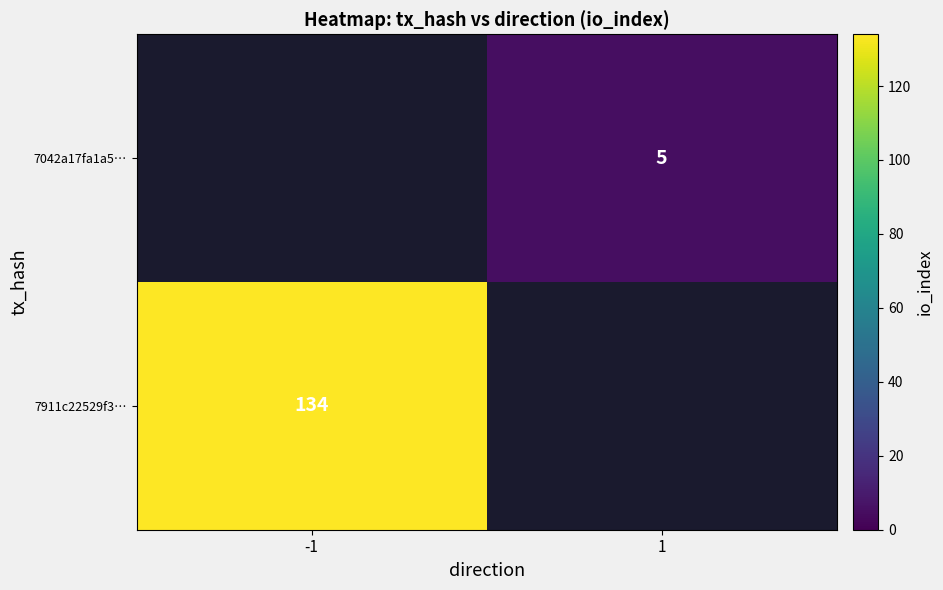

What is the maximum value shown in the chart?

134.0